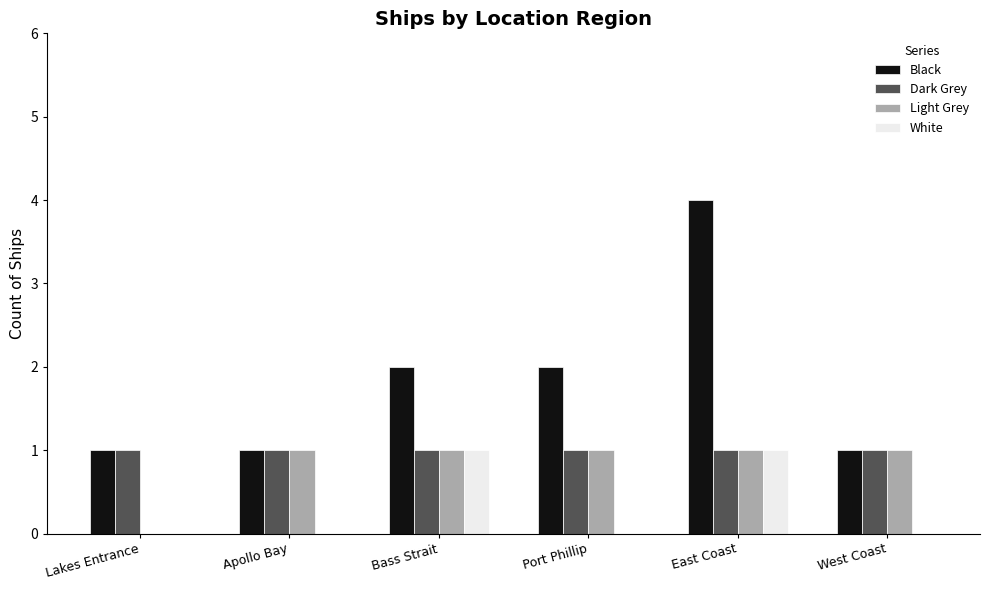

What is the maximum value for Black?

4